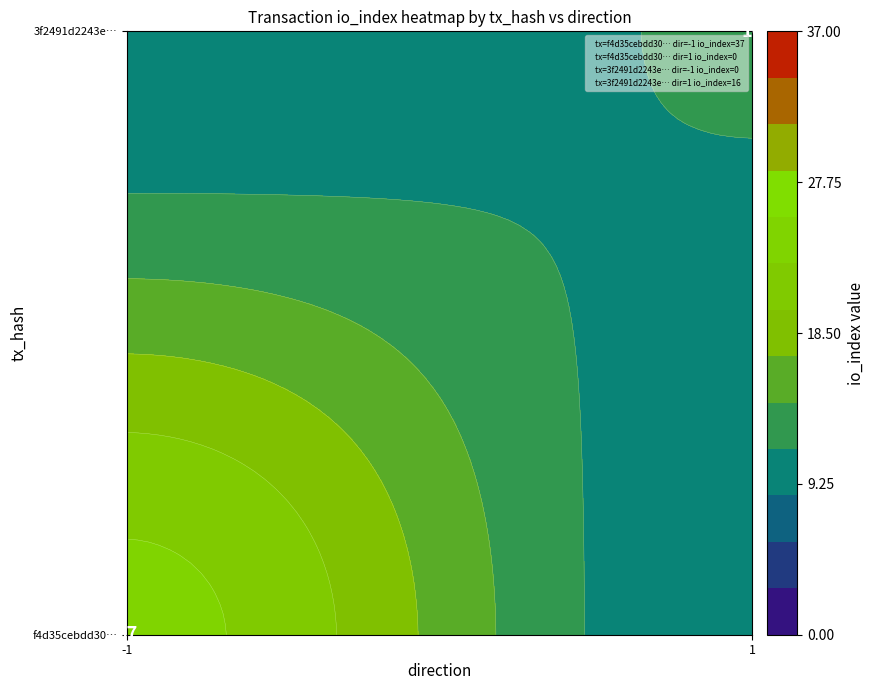

Which series has the largest total across all categories?

f4d35cebdd306226dfdd0b325939ab592a2986a